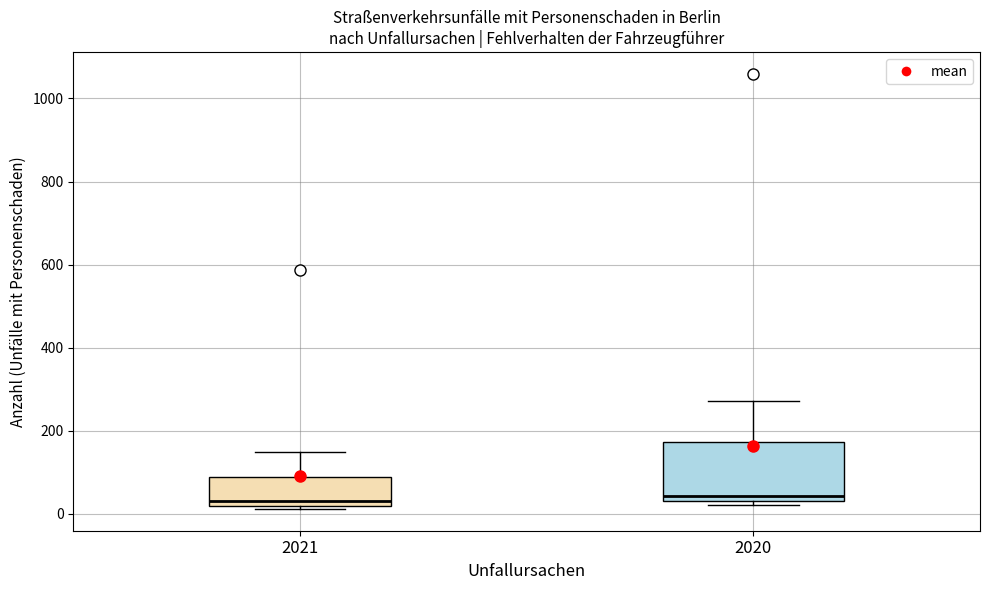

Comparing the boxes themselves (not the whiskers), which one is the tallest?

2020